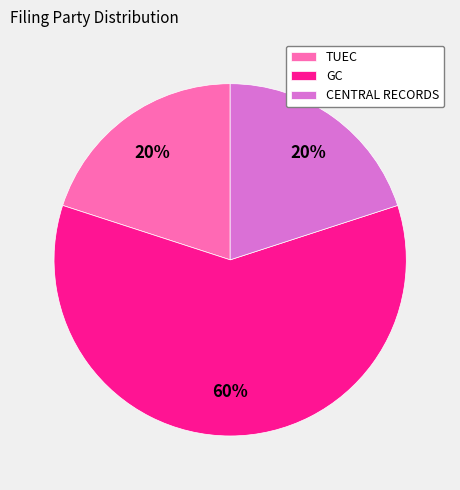

To the nearest percent, what is the difference between the largest and smallest slice percentages?

40%